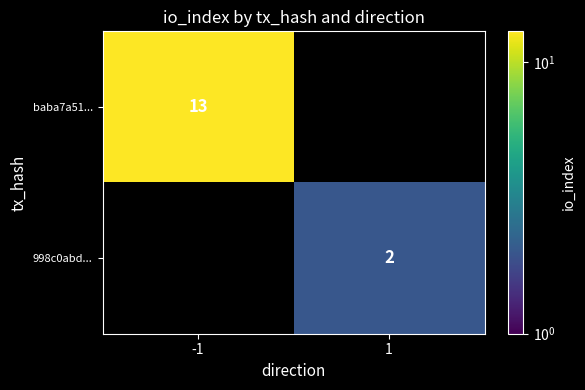

Rank the series by their average value, from highest to lowest.

baba7a51..., 998c0abd...